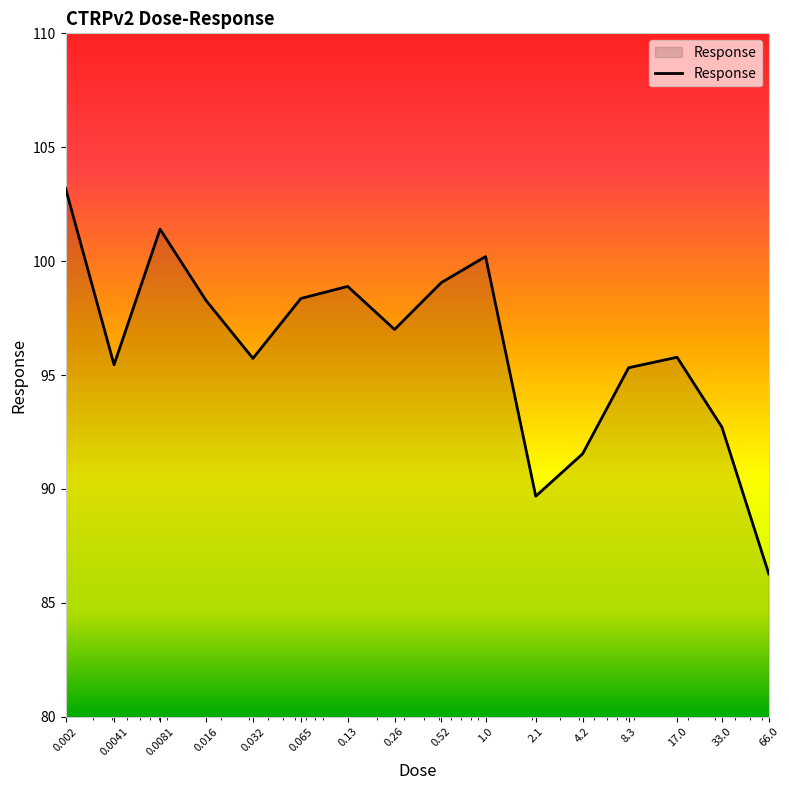

How many distinct data groups are displayed?

1